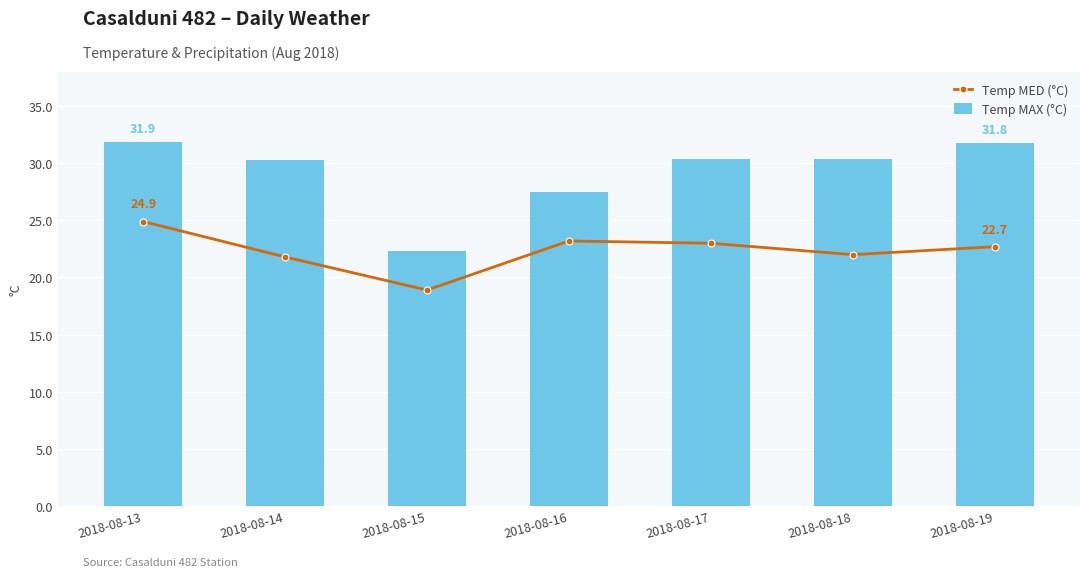

The value of Temp MED (°C) at 2018-08-18 is 22.0. True or false?

True